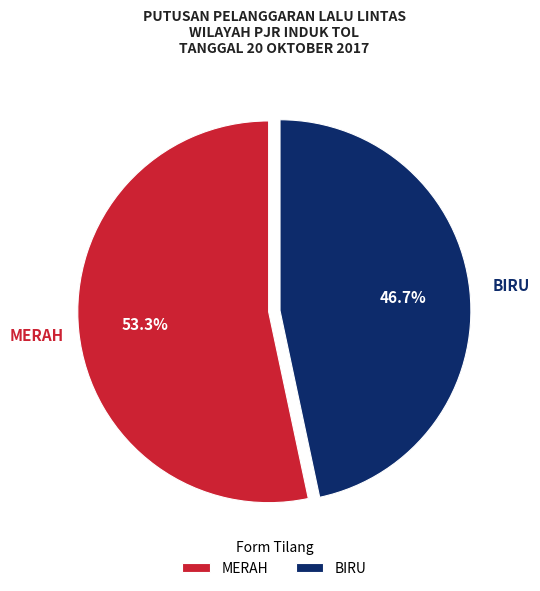

Which slice is the smallest?

BIRU